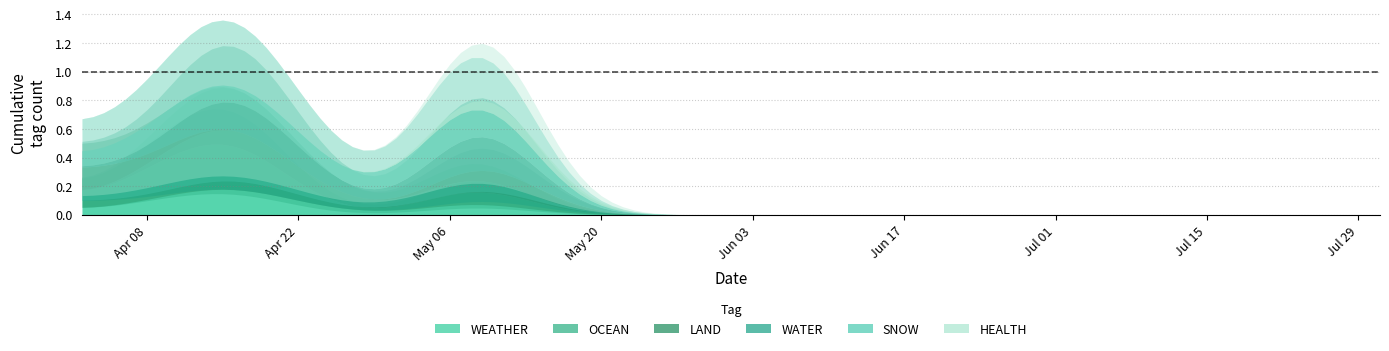

At 27, list the series in order from largest to smallest.

WEATHER, OCEAN, LAND, WATER, SNOW, HEALTH